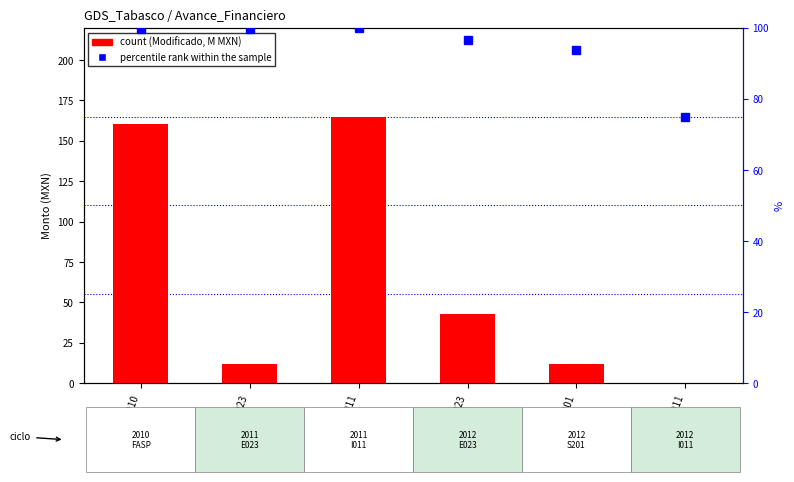

At which category is the sum across all series the highest?

2011-I011